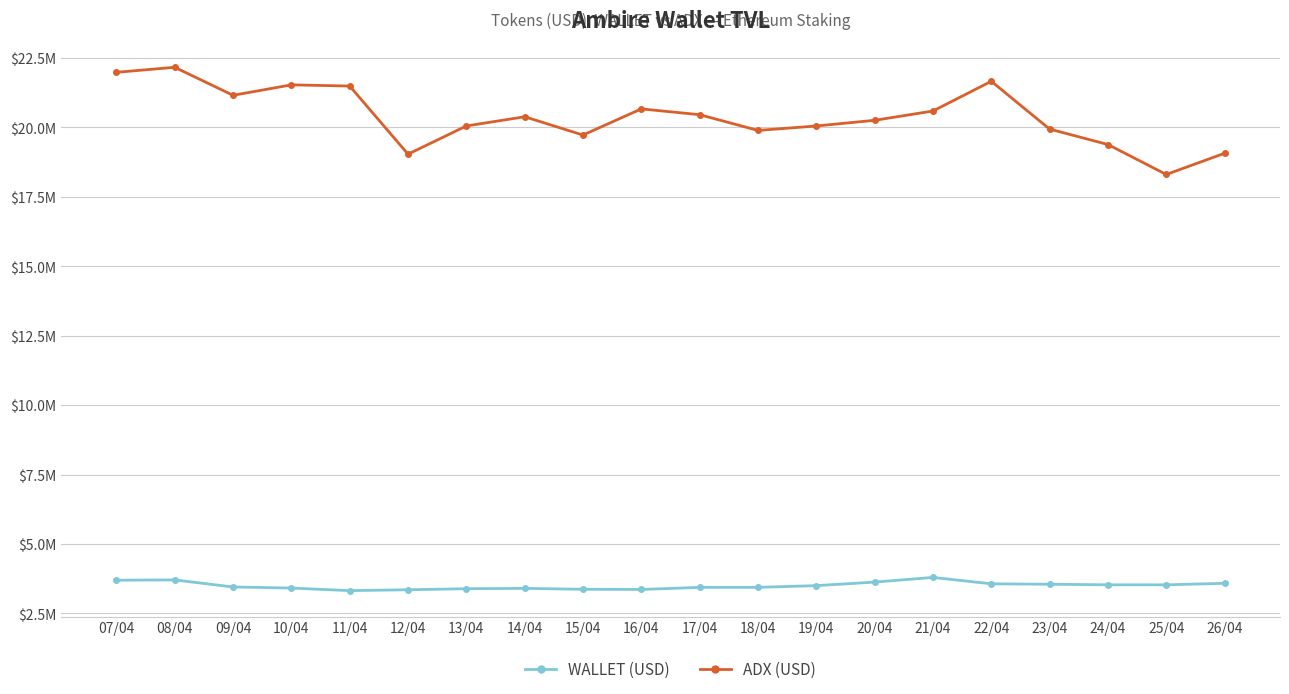

Reading right to left, extract all data points from this chart.

WALLET (USD): 26/04=3581572.9	25/04=3527263.7	24/04=3527773.1	23/04=3547819.3	22/04=3564246.5	21/04=3794082.0	20/04=3625523.4	19/04=3498325.1	18/04=3436674.2	17/04=3435470.2	16/04=3360521.4	15/04=3366627.1	14/04=3400111.8	13/04=3387048.1	12/04=3349974.2	11/04=3318247.9	10/04=3410797.7	09/04=3450506.0	08/04=3704462.6	07/04=3694101.6
ADX (USD): 26/04=19070415.0	25/04=18306691.6	24/04=19386183.8	23/04=19941128.0	22/04=21663376.8	21/04=20592615.2	20/04=20257756.5	19/04=20053940.8	18/04=19893361.6	17/04=20460099.9	16/04=20669253.0	15/04=19727292.7	14/04=20385700.9	13/04=20054489.2	12/04=19038565.7	11/04=21491646.2	10/04=21534965.7	09/04=21158419.4	08/04=22167593.0	07/04=21986282.0